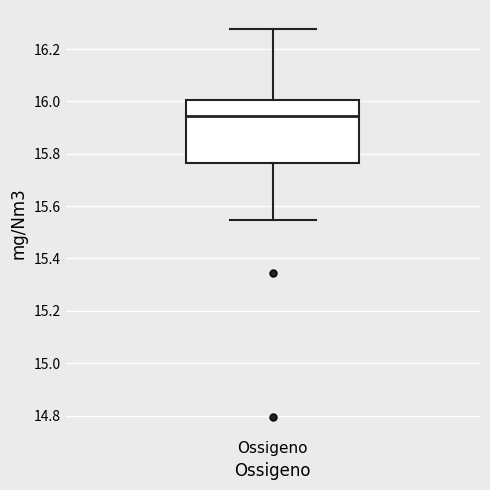

Read this box plot against the y-axis: the position of the median line, the range covered by the box, and the ends of both whiskers. The values are not printed on the chart, so give them approximately, as read against the axis.

median 15.94, box 15.76 to 16.00, whiskers 15.54 to 16.28